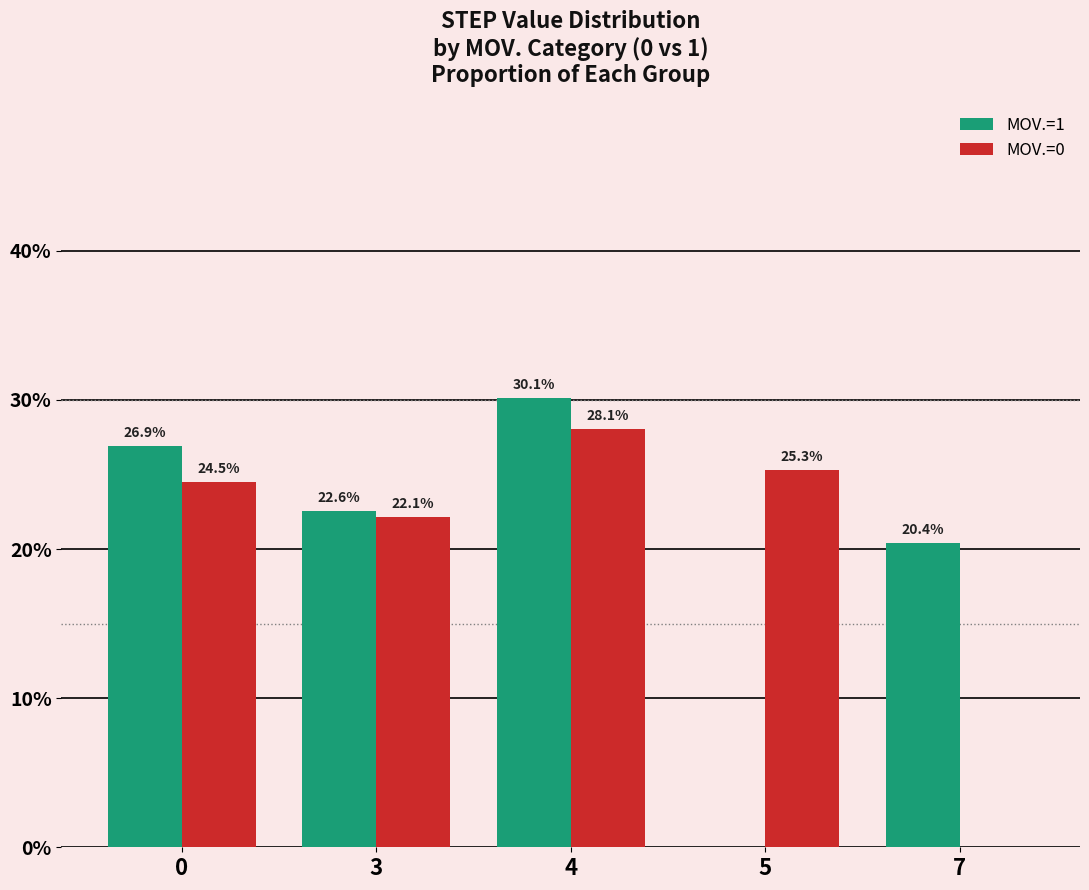

The MOV.=1 series shows 40.6 at 4. True or false?

False